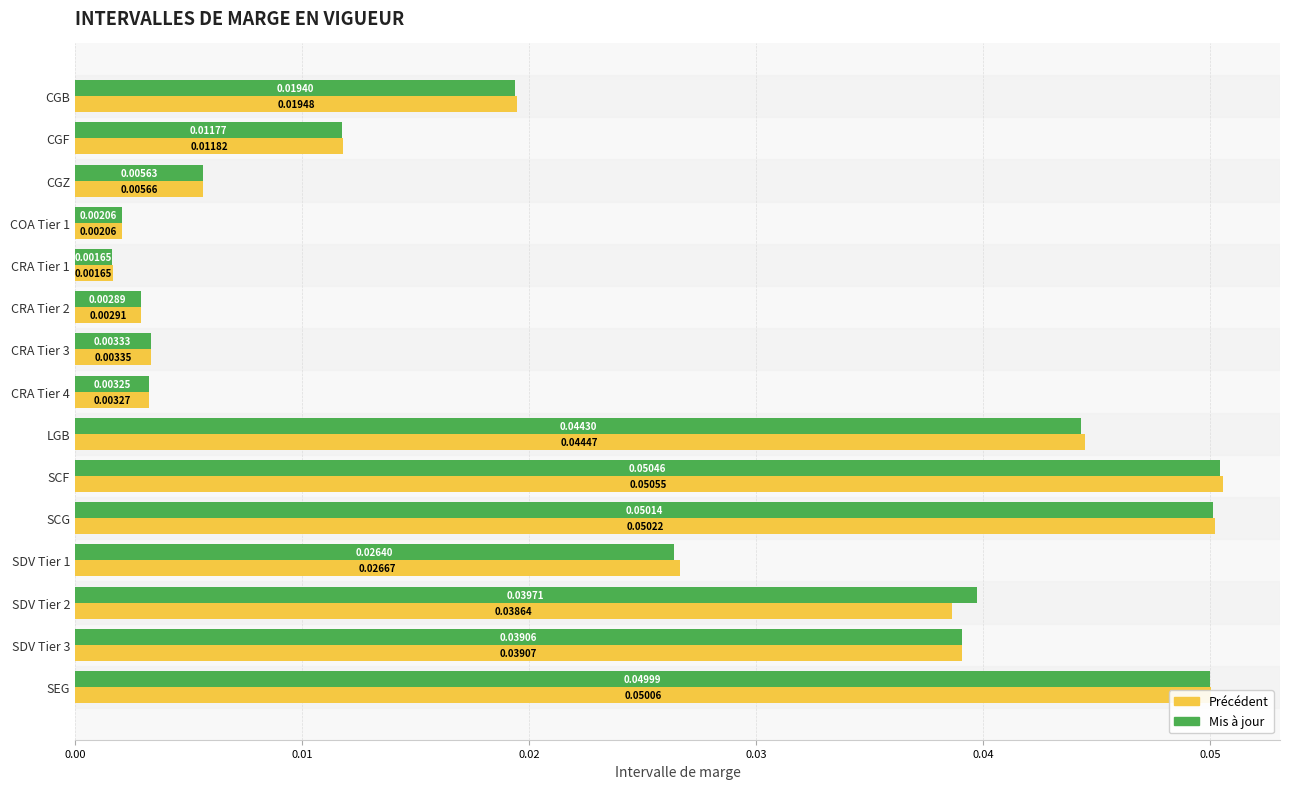

At which category is the sum across all series the highest?

SCF